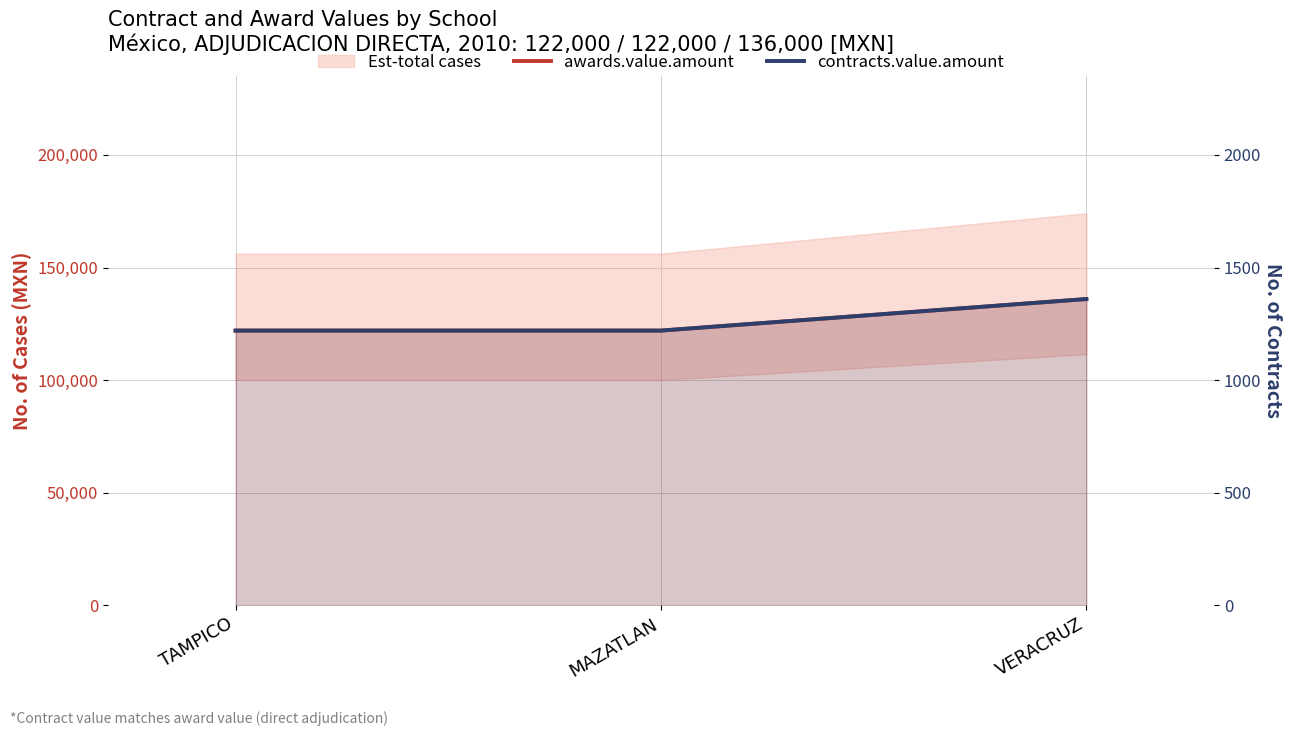

At which category is the sum across all series the highest?

VERACRUZ